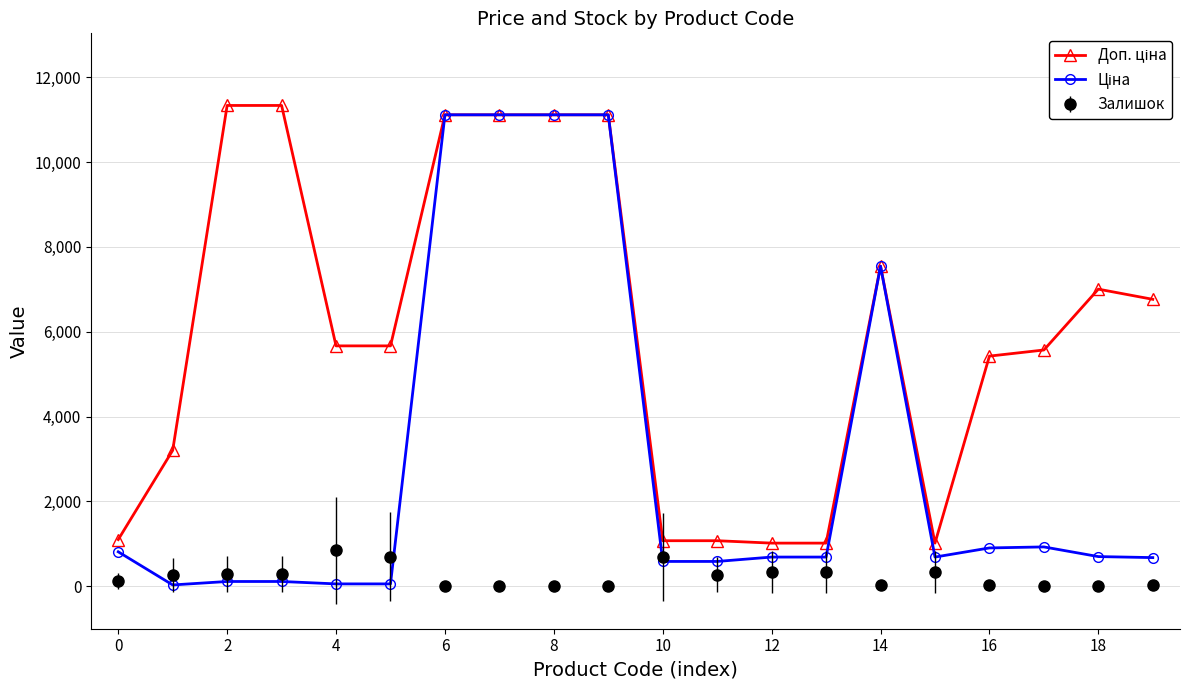

What is the minimum value shown in the chart?

2.0